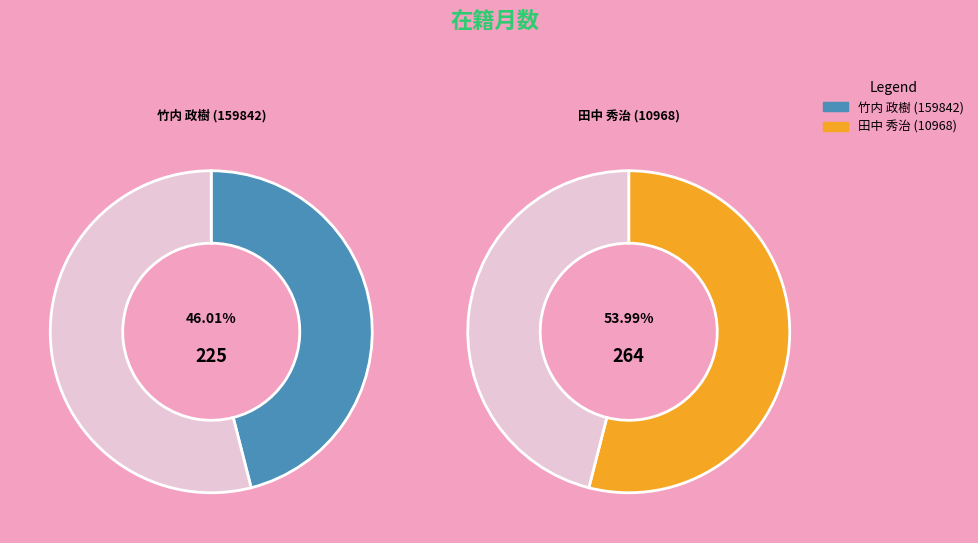

Between 田中 秀治 (10968) and 竹内 政樹 (159842), which is larger?

田中 秀治 (10968)